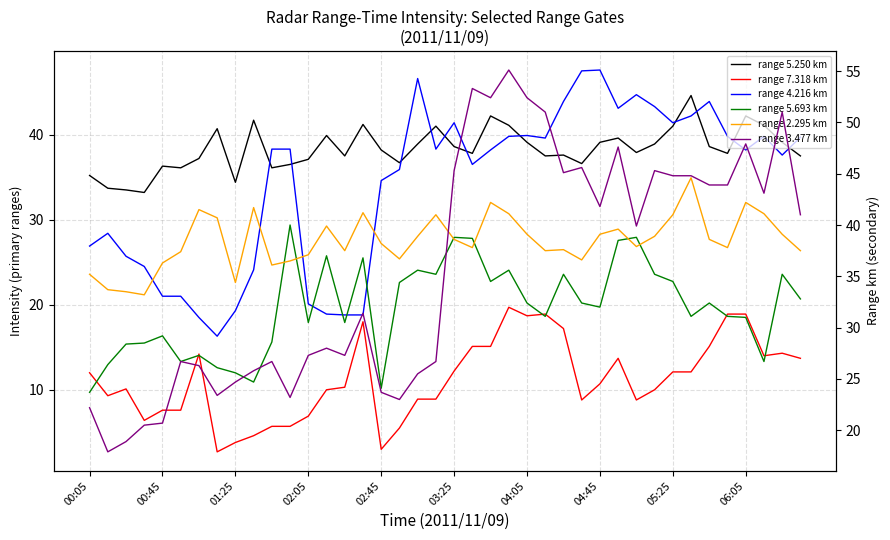

What is the minimum value for 5.693?

23.7